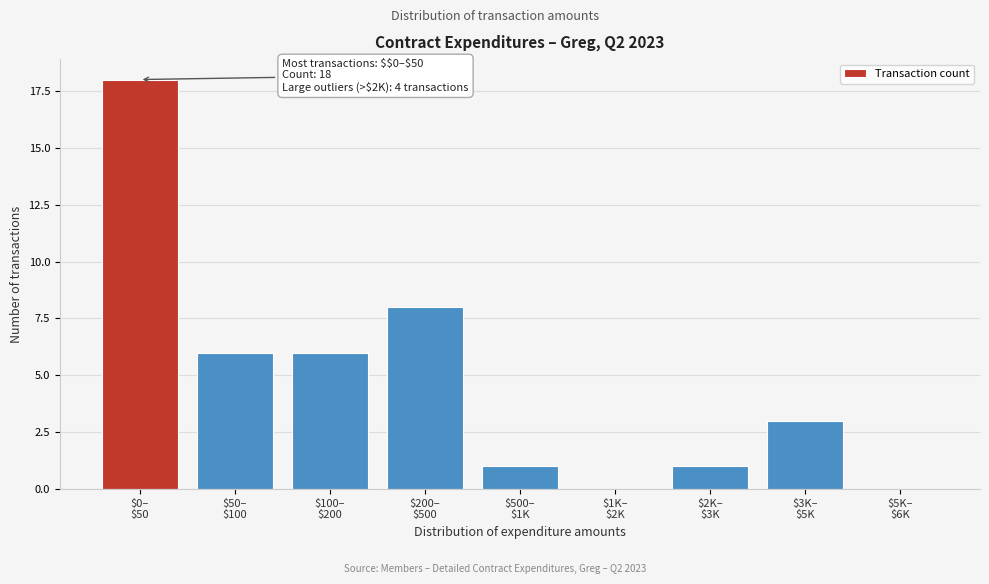

What is the greatest value displayed?

18